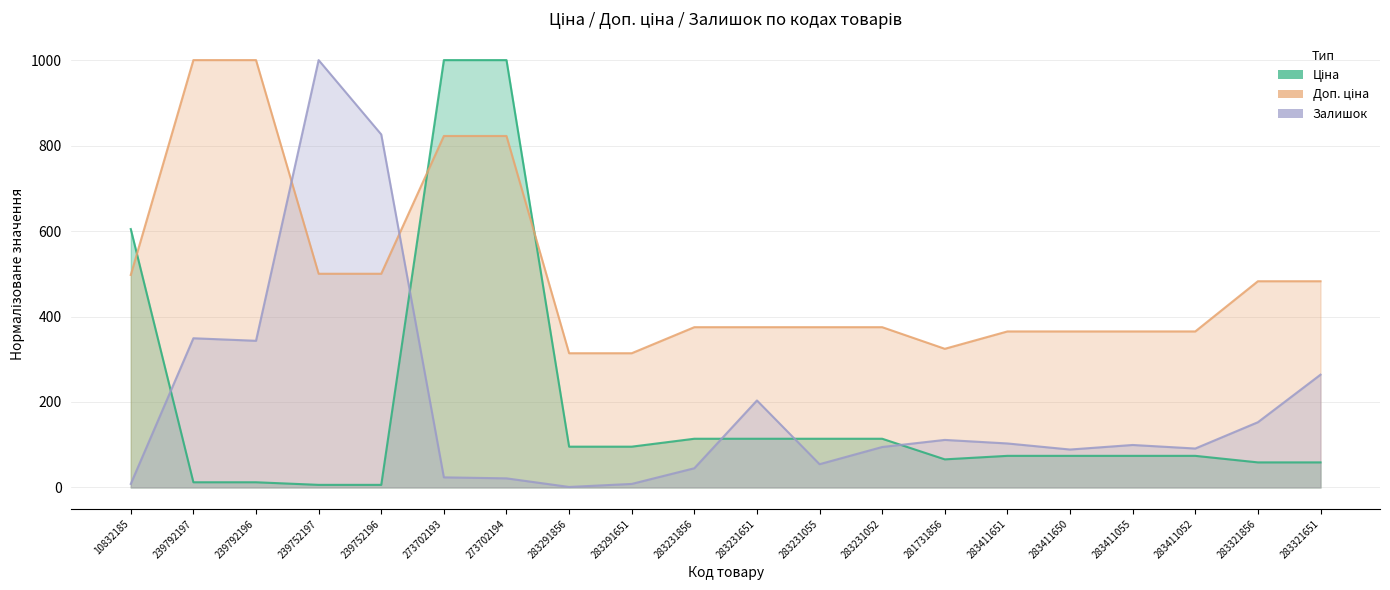

What is the total value across all series at 283231055?

543.5